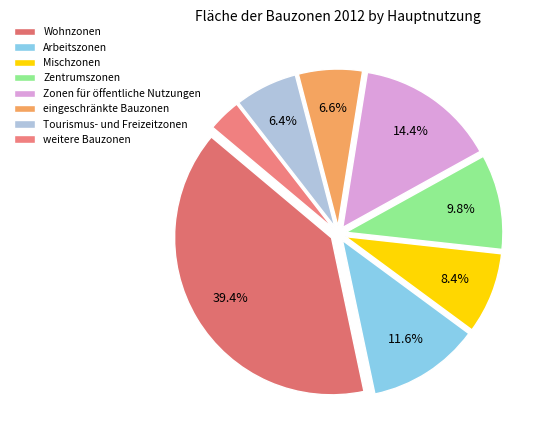

True or false: eingeschränkte Bauzonen accounts for 1% of the total.

False